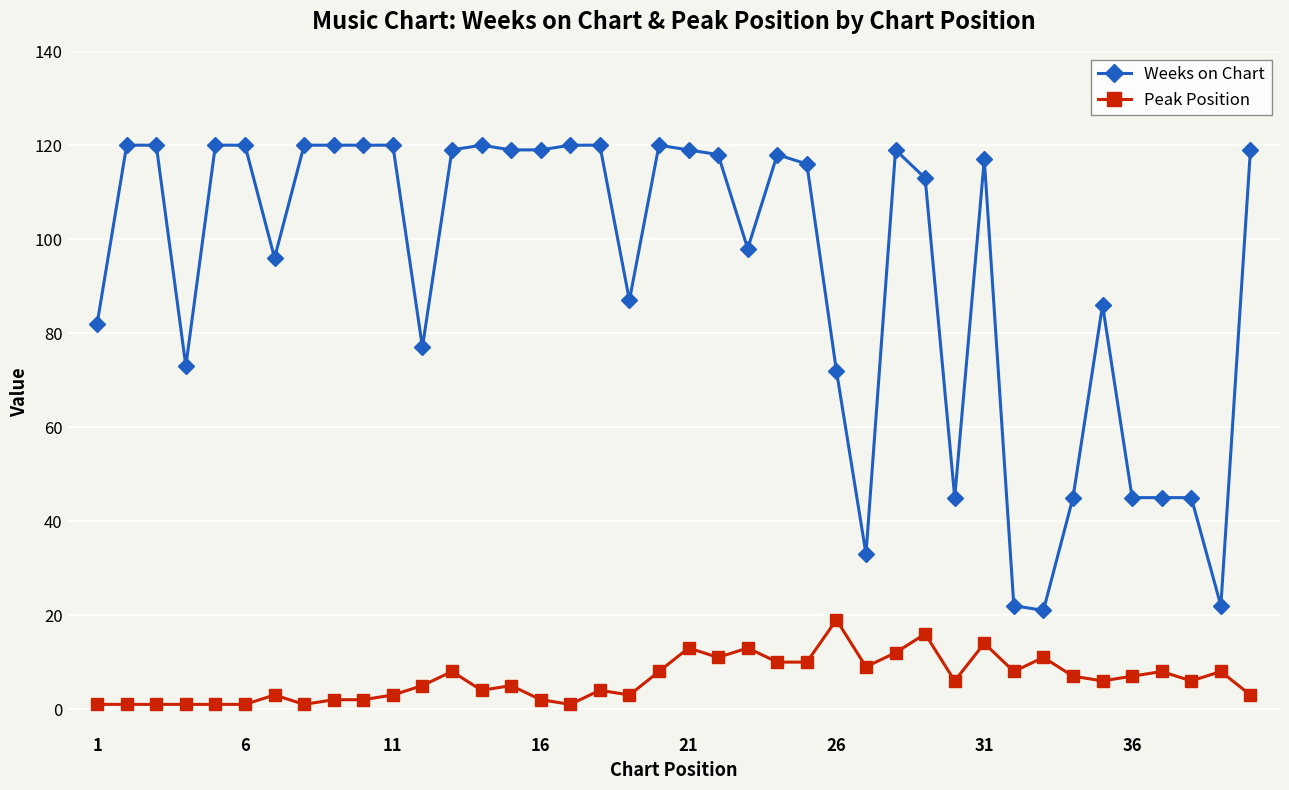

What is the difference between the maximum and minimum values in the Weeks on Chart series?

99